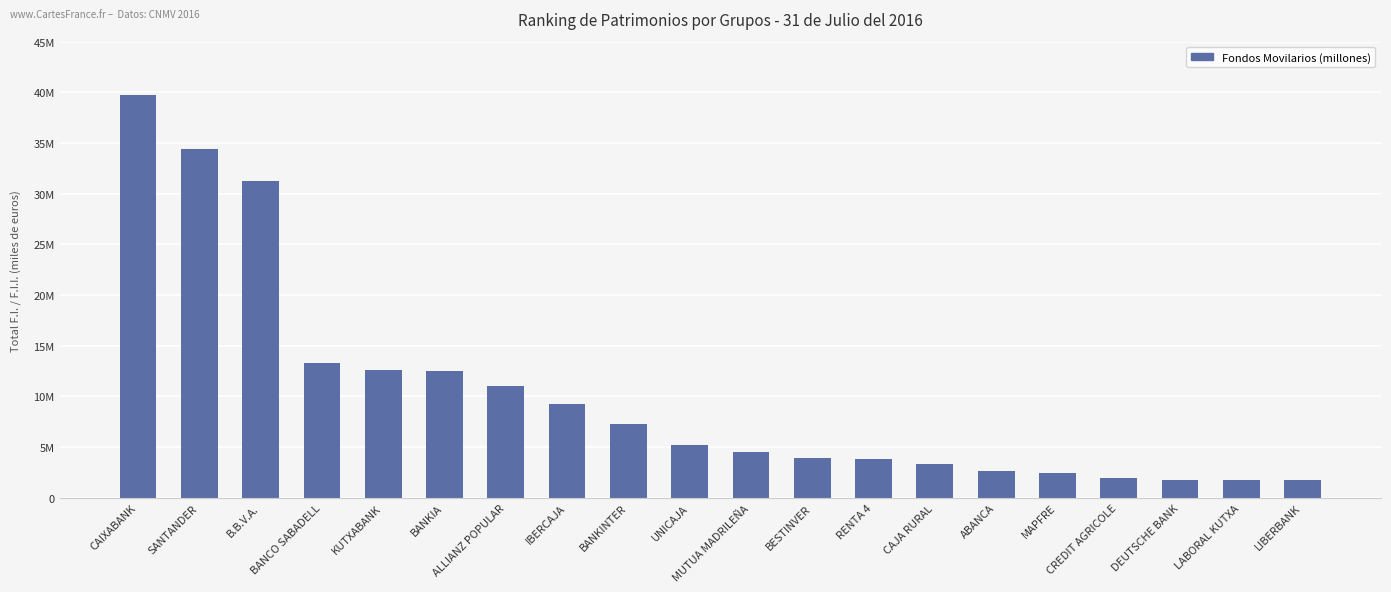

Does the chart contain stacked bars?

No